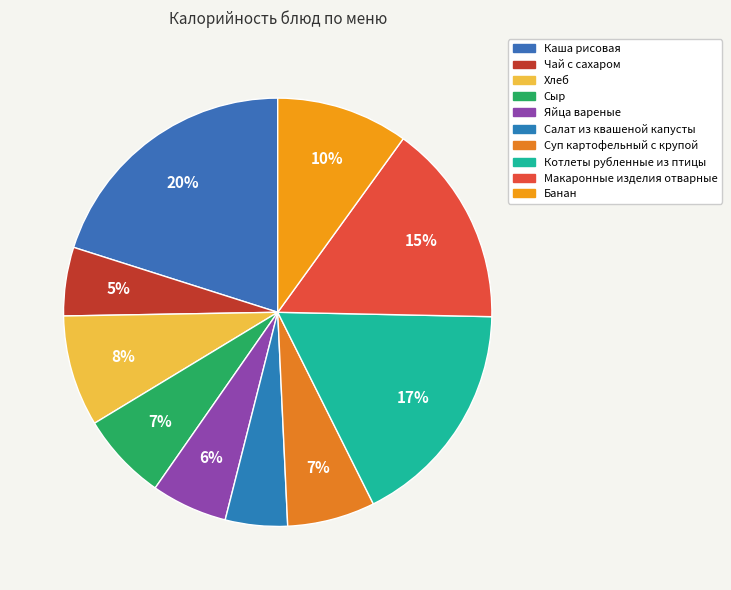

The Банан slice represents 25% of the pie. True or false?

False